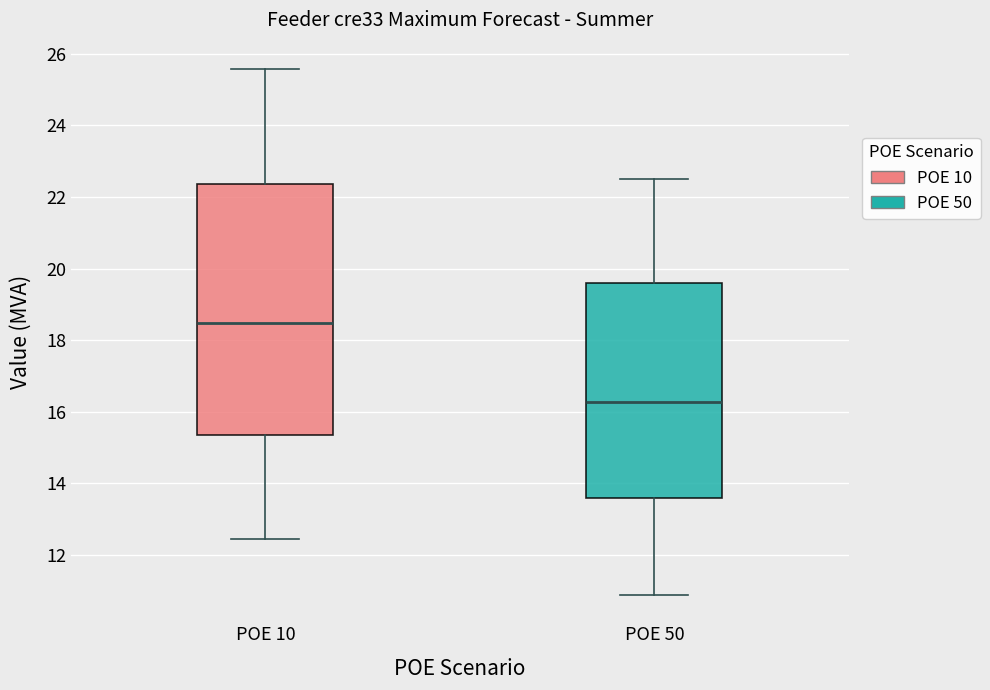

Reading left to right, read every box against the y-axis: the position of its median line, the range the box covers, and the ends of its whiskers. The values are not printed on the chart, so give them approximately, as read against the axis.

POE 10: median 18.4, box 15.4 to 22.4, whiskers 12.4 to 25.6
POE 50: median 16.2, box 13.6 to 19.6, whiskers 10.8 to 22.6